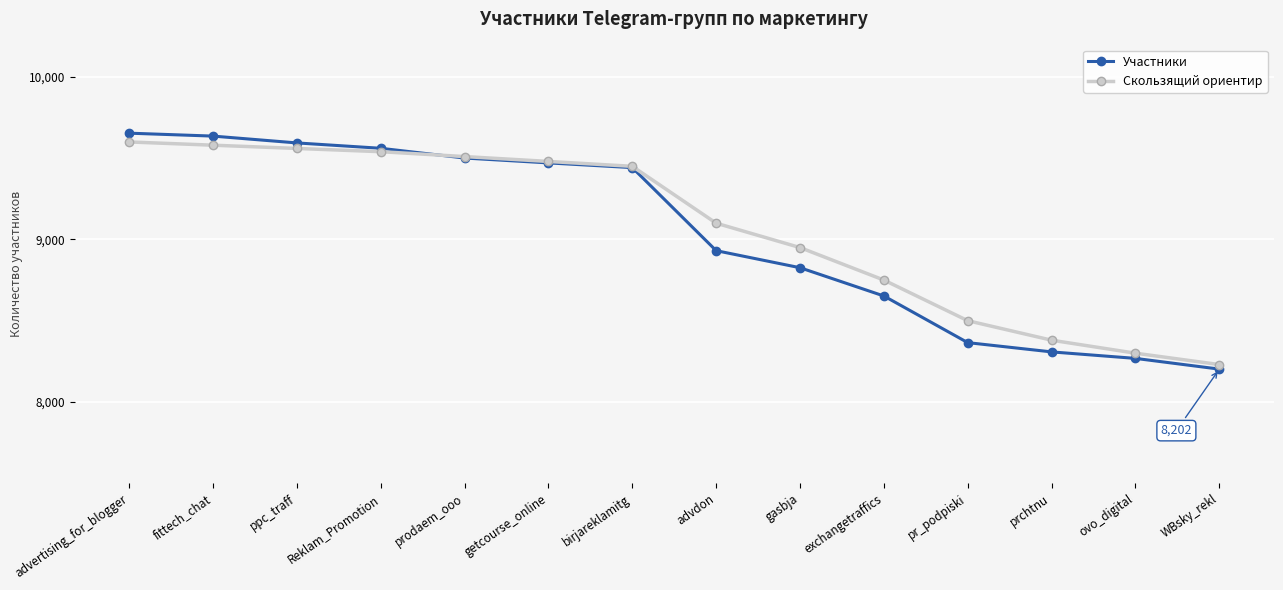

Reading left to right, extract all data points from this chart.

Участники: advertising_for_blogger=9654	fittech_chat=9636	ppc_traff=9594	Reklam_Promotion=9561	prodaem_ooo=9501	getcourse_online=9471	birjareklamitg=9442	advdon=8931	gasbja=8826	exchangetraffics=8652	pr_podpiski=8365	prchtnu=8308	ovo_digital=8268	WBsky_rekl=8202
Скользящий ориентир: advertising_for_blogger=9600	fittech_chat=9580	ppc_traff=9560	Reklam_Promotion=9540	prodaem_ooo=9510	getcourse_online=9480	birjareklamitg=9450	advdon=9100	gasbja=8950	exchangetraffics=8750	pr_podpiski=8500	prchtnu=8380	ovo_digital=8300	WBsky_rekl=8230